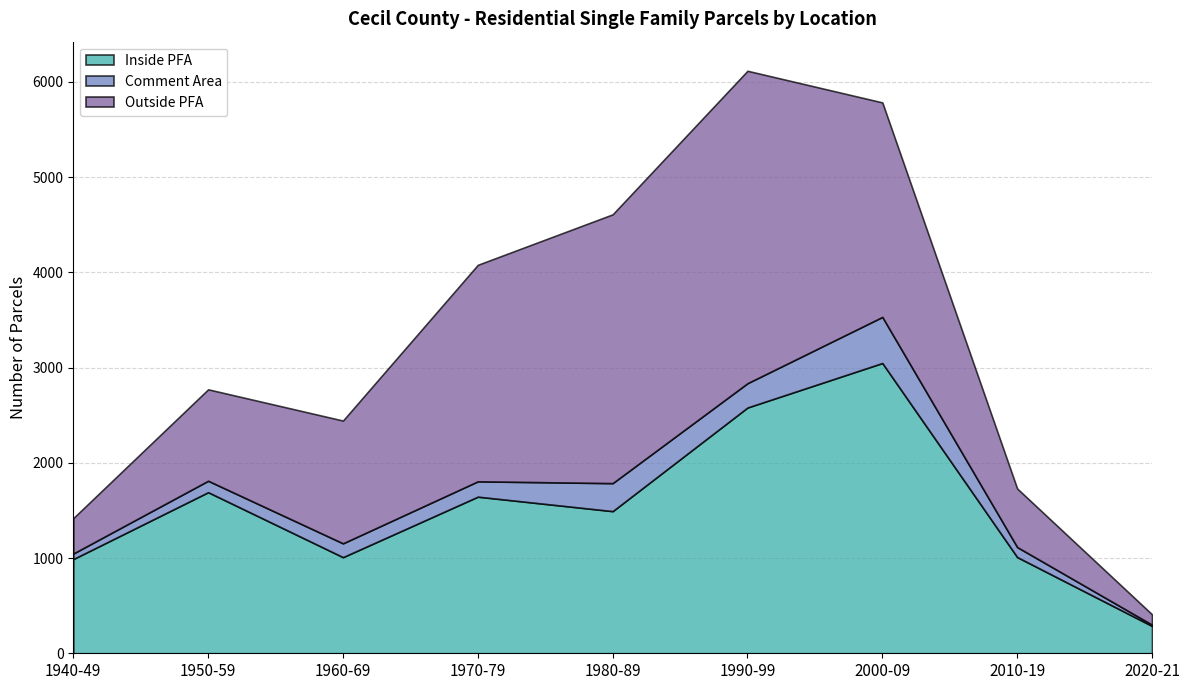

At which category does Inside PFA reach its first local valley?

1960-69